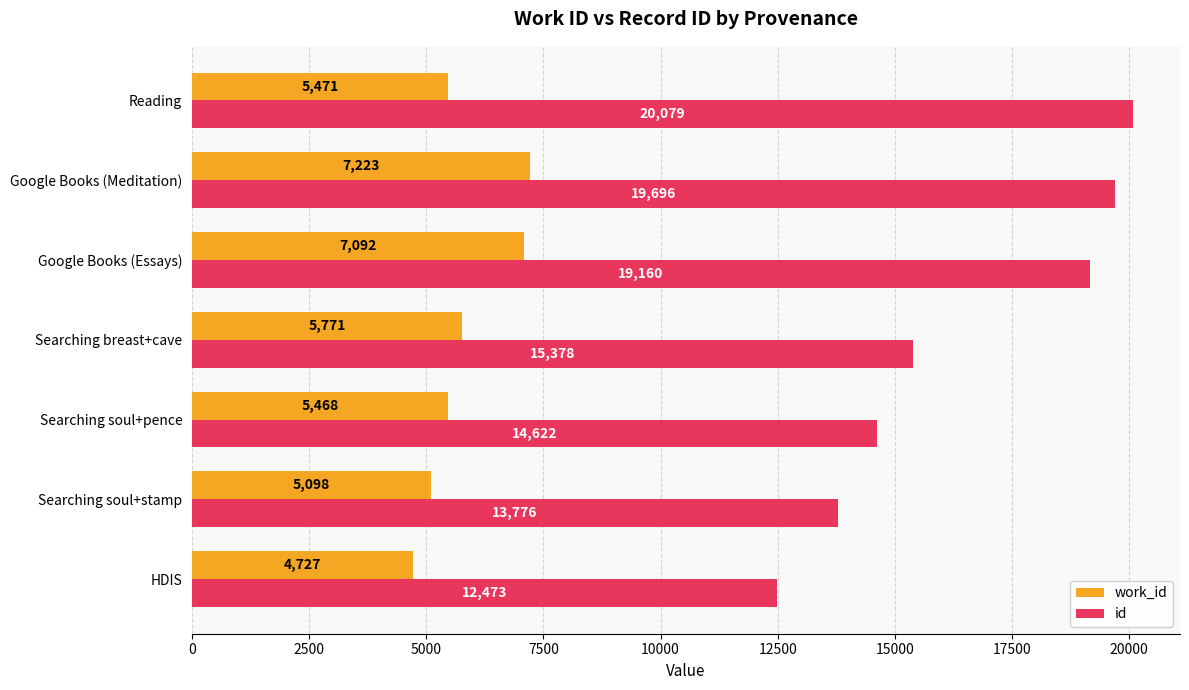

Which category has the highest value in the work_id series?

Google Books (Meditation)